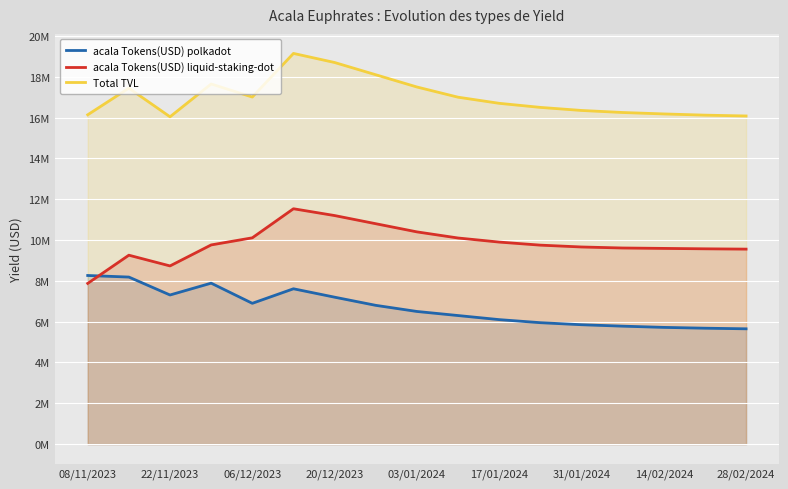

True or false: acala Tokens(USD) liquid-staking-dot has more than 1 points higher than both neighbors.

True